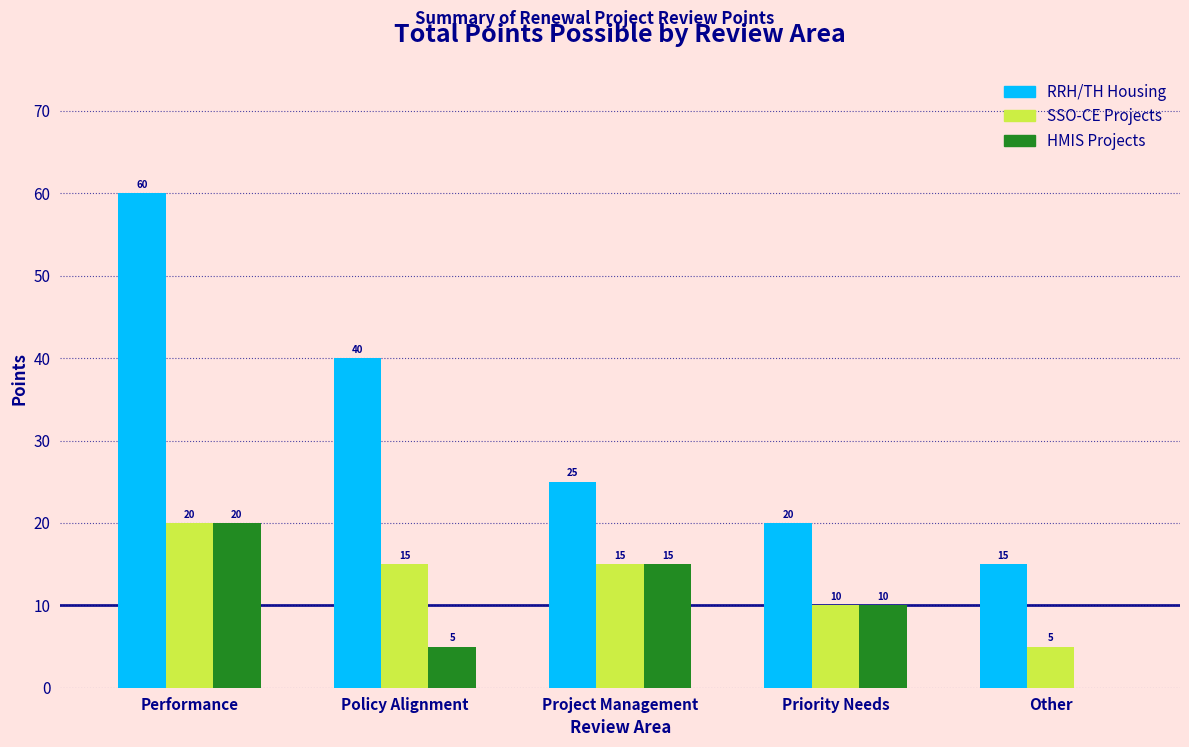

Reading left to right, what are all the values shown in this chart?

RRH/TH Housing: Performance=60	Policy Alignment=40	Project Management=25	Priority Needs=20	Other=15
SSO-CE Projects: Performance=20	Policy Alignment=15	Project Management=15	Priority Needs=10	Other=5
HMIS Projects: Performance=20	Policy Alignment=5	Project Management=15	Priority Needs=10	Other=0